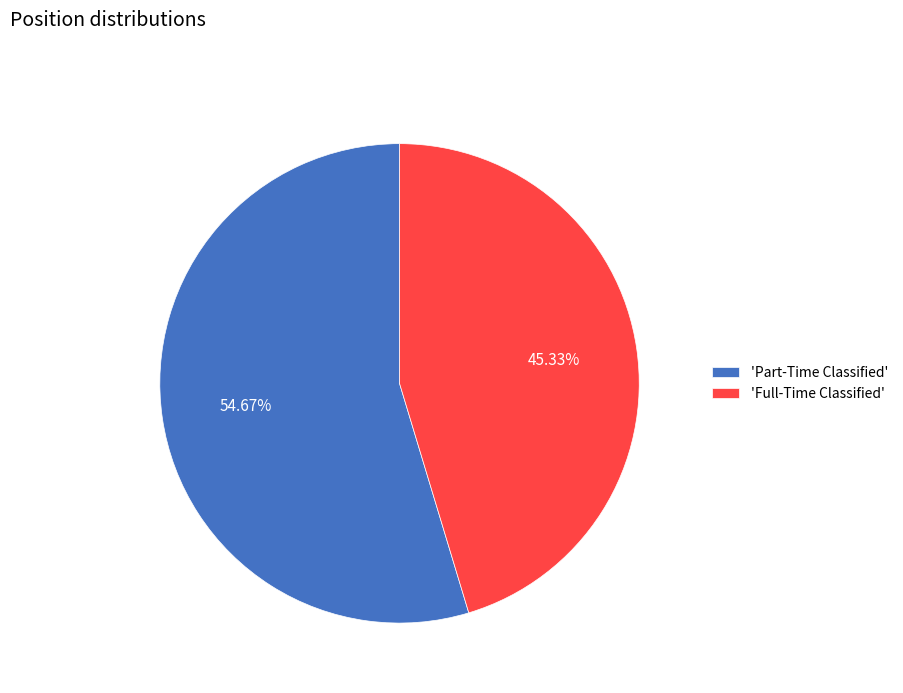

How many segments does this pie chart have?

2